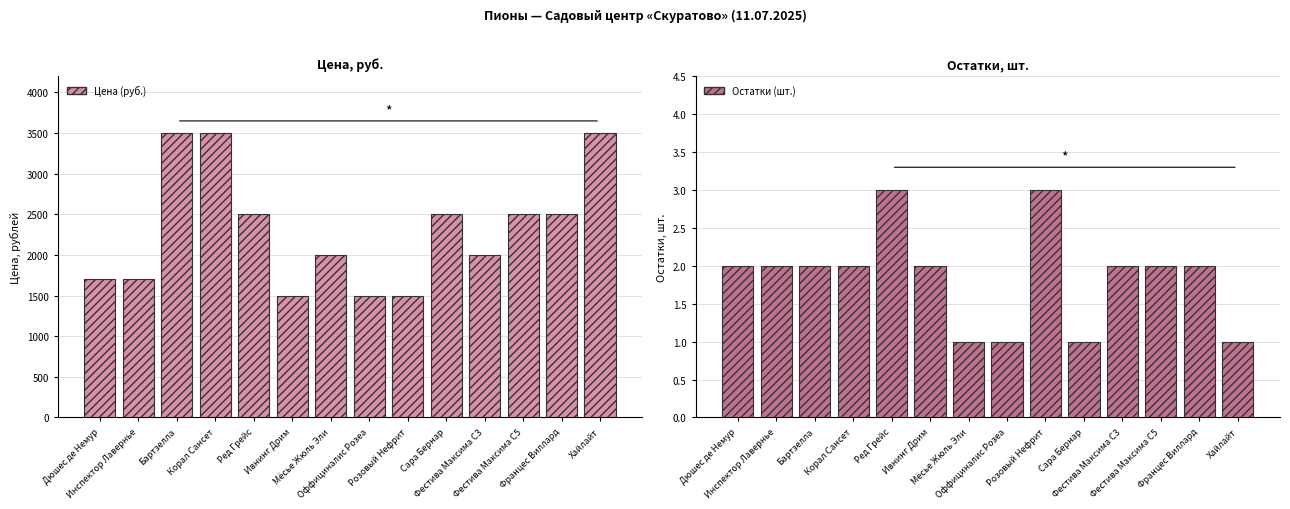

Reading left to right, list all the values displayed in this chart.

Цена (руб.): Дюшес де Немур=1700	Инспектор Лавернье=1700	Бартзелла=3500	Корал Сансет=3500	Ред Грейс=2500	Ивнинг Дрим=1500	Мёсье Жюль Эли=2000	Оффициналис Розеа=1500	Розовый Нефрит=1500	Сара Бернар=2500	Фестива Максима С3=2000	Фестива Максима С5=2500	Францес Виллард=2500	Хайлайт=3500
Остатки (шт.): Дюшес де Немур=2	Инспектор Лавернье=2	Бартзелла=2	Корал Сансет=2	Ред Грейс=3	Ивнинг Дрим=2	Мёсье Жюль Эли=1	Оффициналис Розеа=1	Розовый Нефрит=3	Сара Бернар=1	Фестива Максима С3=2	Фестива Максима С5=2	Францес Виллард=2	Хайлайт=1